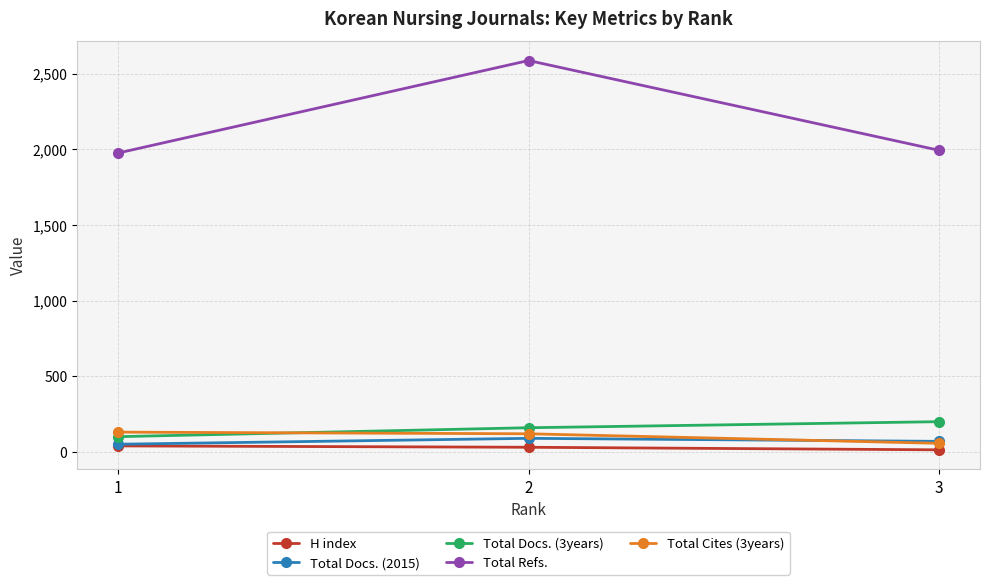

At which category is the sum across all series the highest?

2